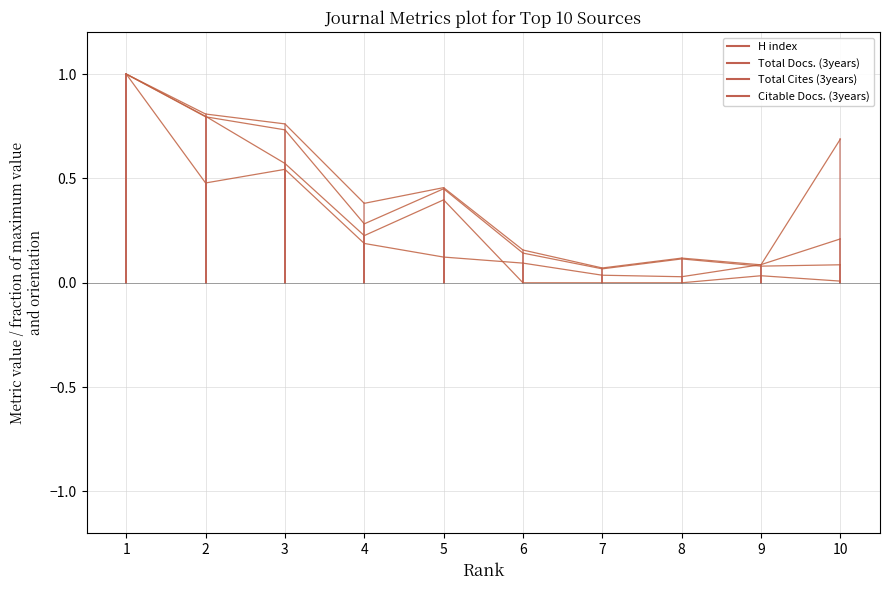

Does the chart display data point markers on the line(s)?

No